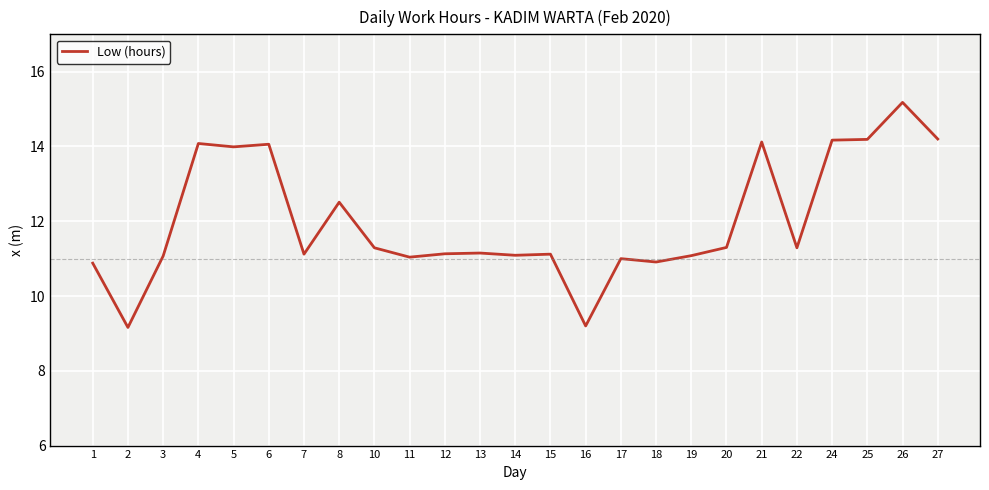

At which category does the chart reach its peak across all series?

26